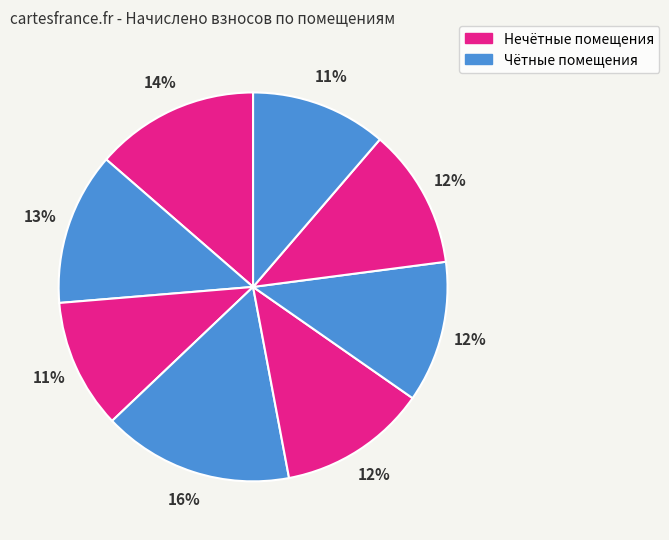

How many slices are in this pie chart?

8